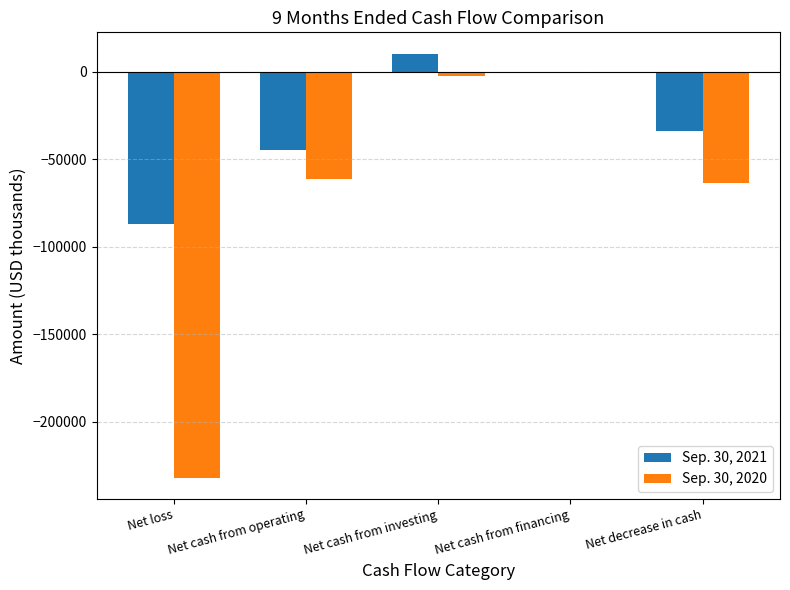

What is the sum of the Sep. 30, 2020 values at Net cash from investing and Net loss?

-234429